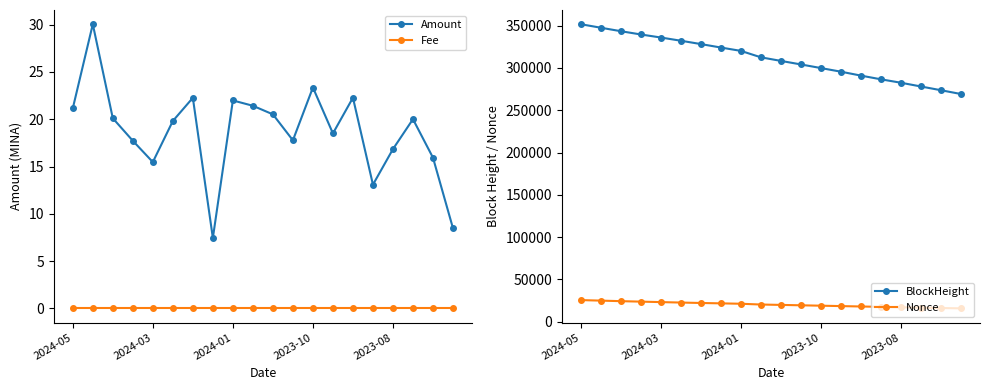

What are all the series names shown in the legend?

Amount, Fee, BlockHeight, Nonce